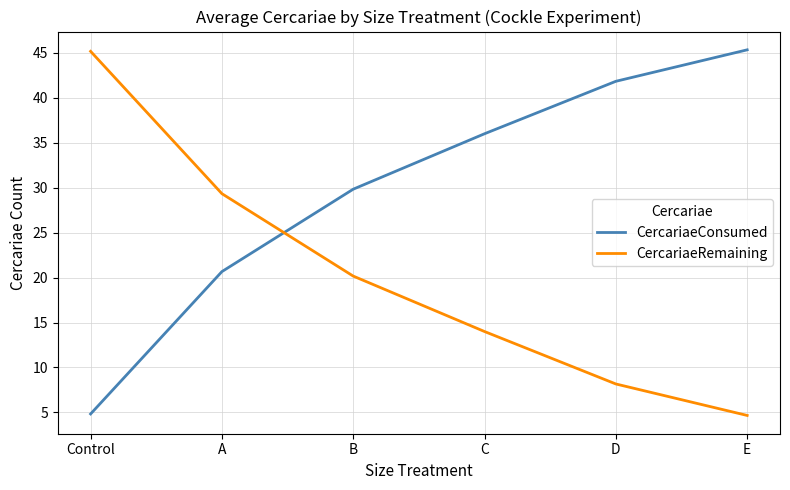

Is this an area chart (filled region under the line)?

No